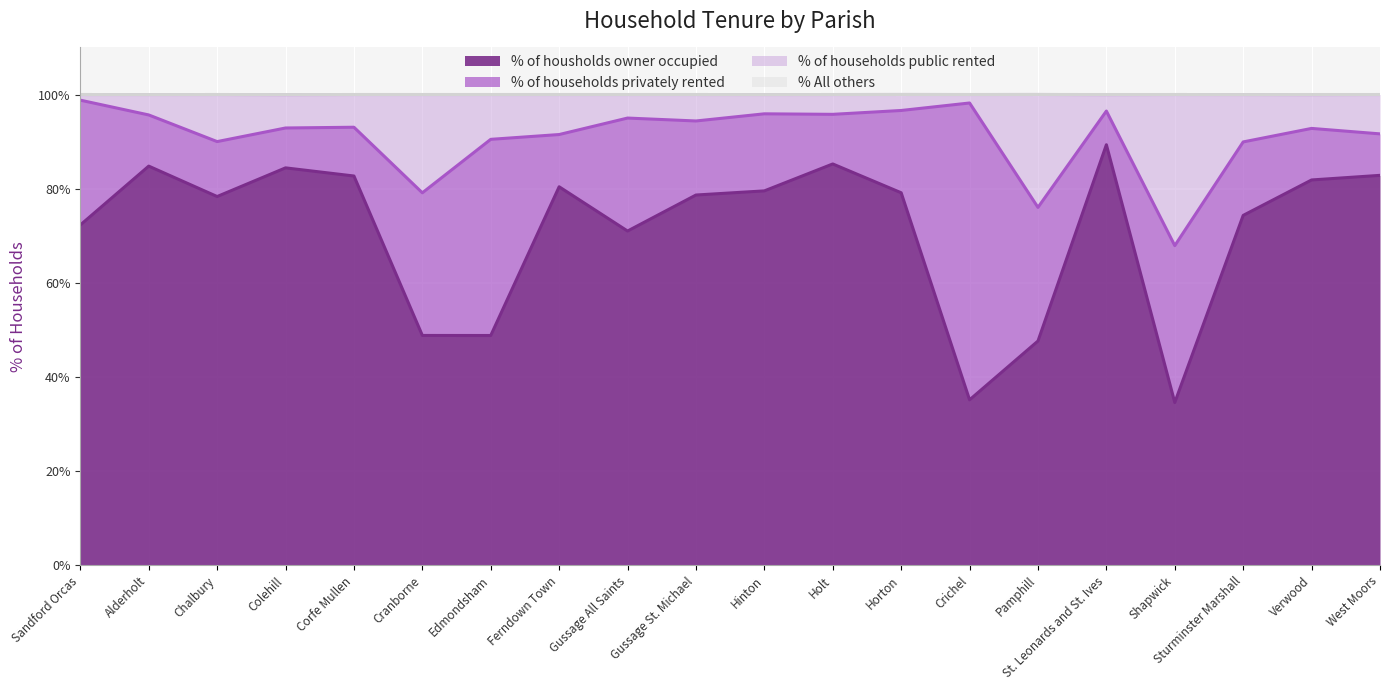

At which label does % of housholds owner occupied first exceed 79?

Alderholt